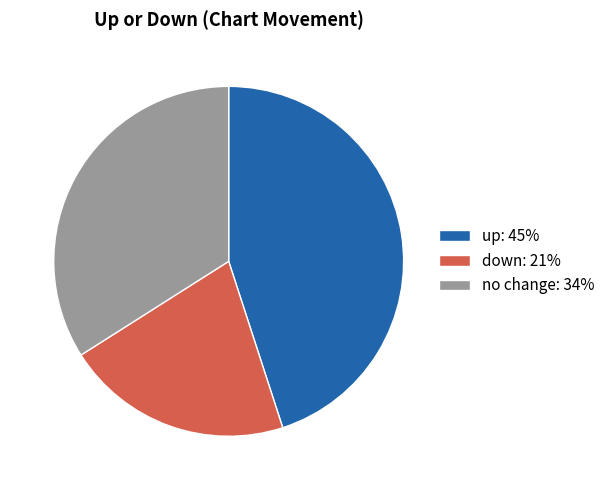

Do up: 45% and down: 21% together represent more than half of the pie?

Yes